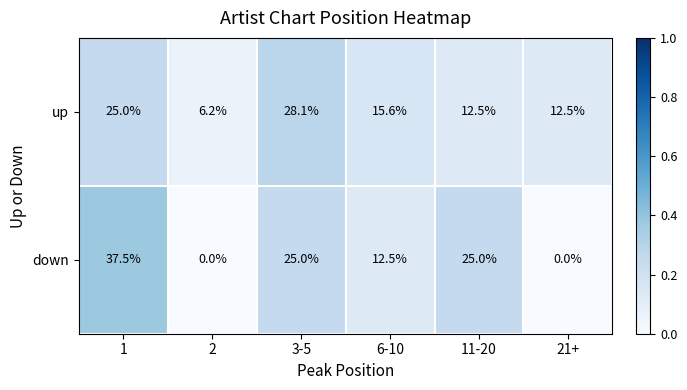

How many categories are shown in the chart?

6